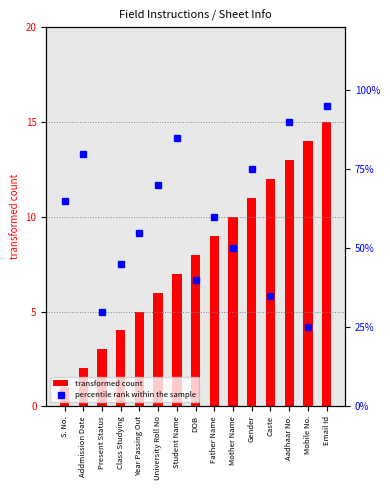

What is the spread (max minus min) of values at Caste?

23